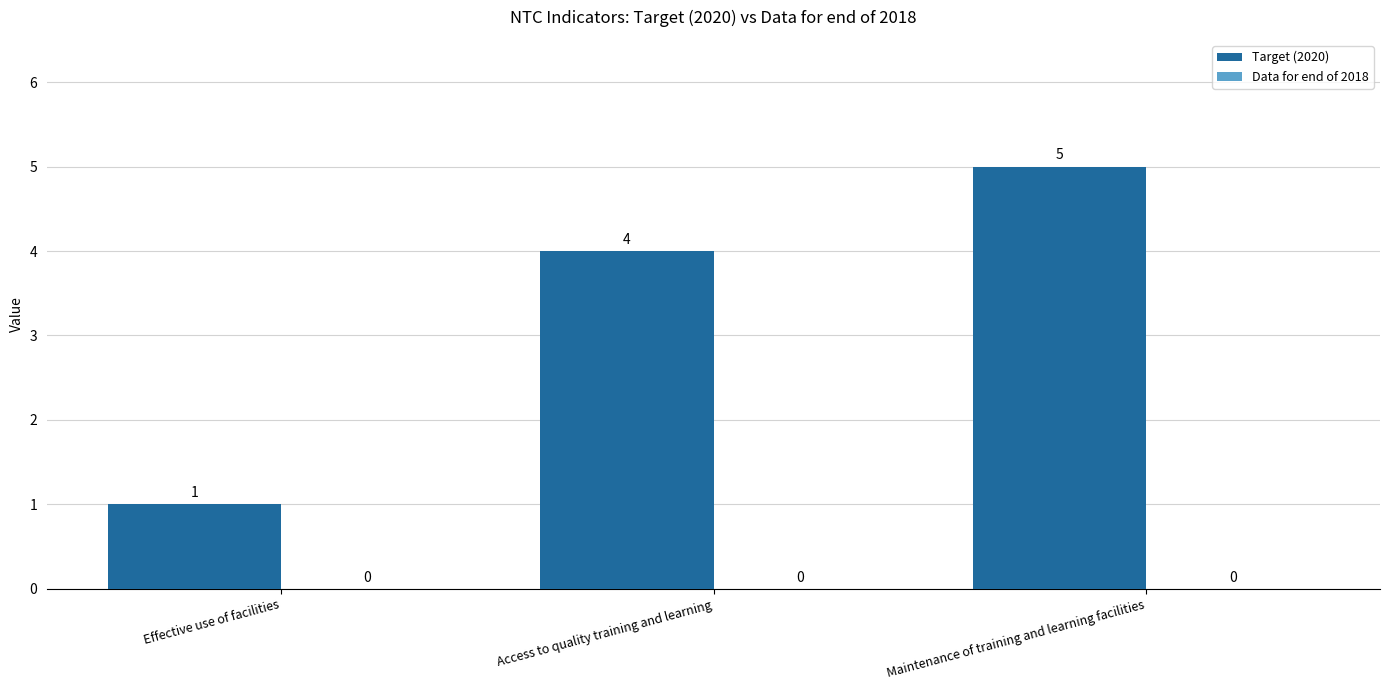

Between Effective use of facilities and Access to quality training and learning, which is larger?

Access to quality training and learning